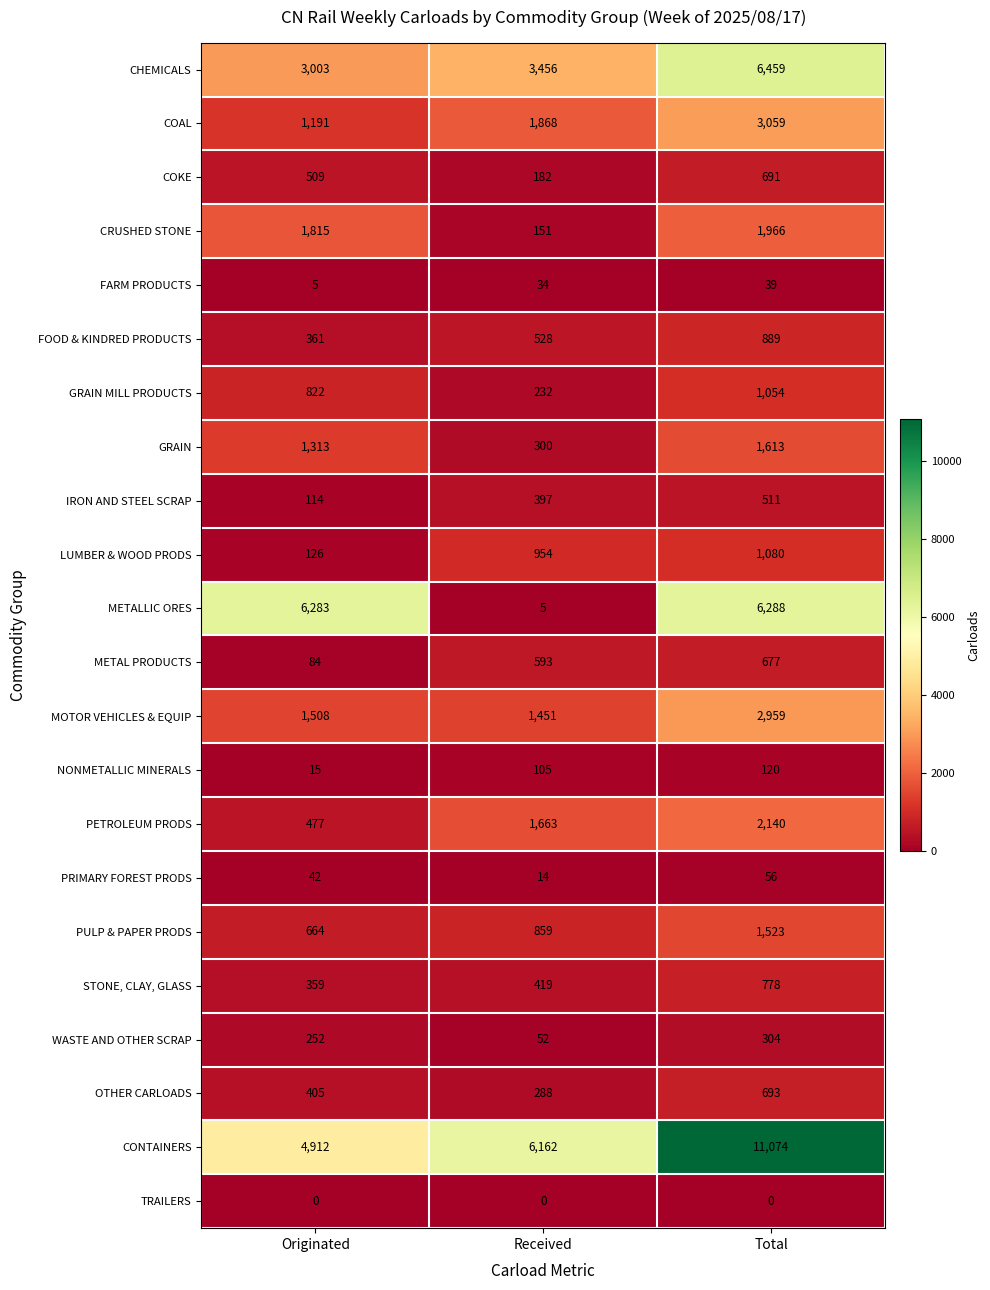

How many GRAIN values are between 300 and 1613?

3